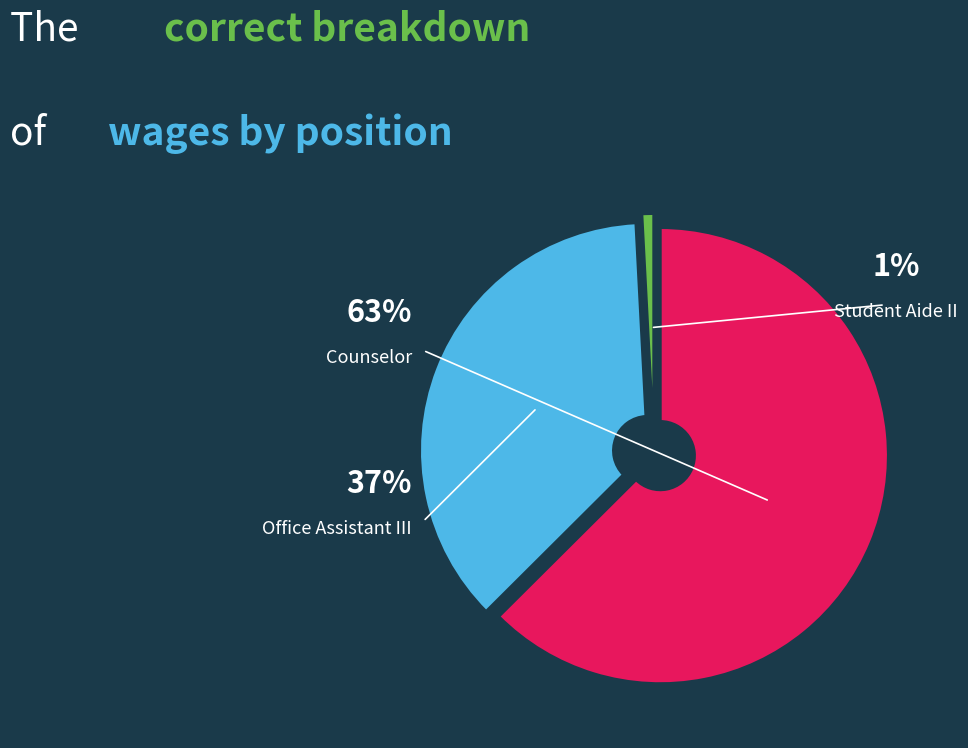

What is the ratio of the value at Counselor to the value at Student Aide II?

75.9